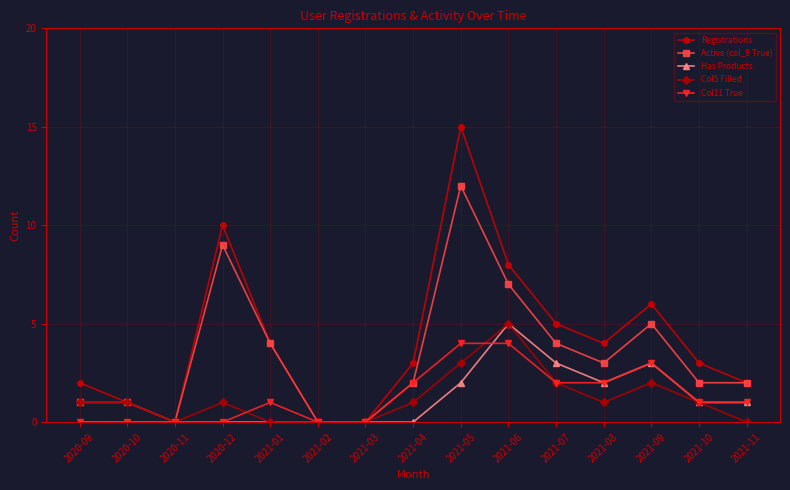

Count the number of categories in the chart.

15